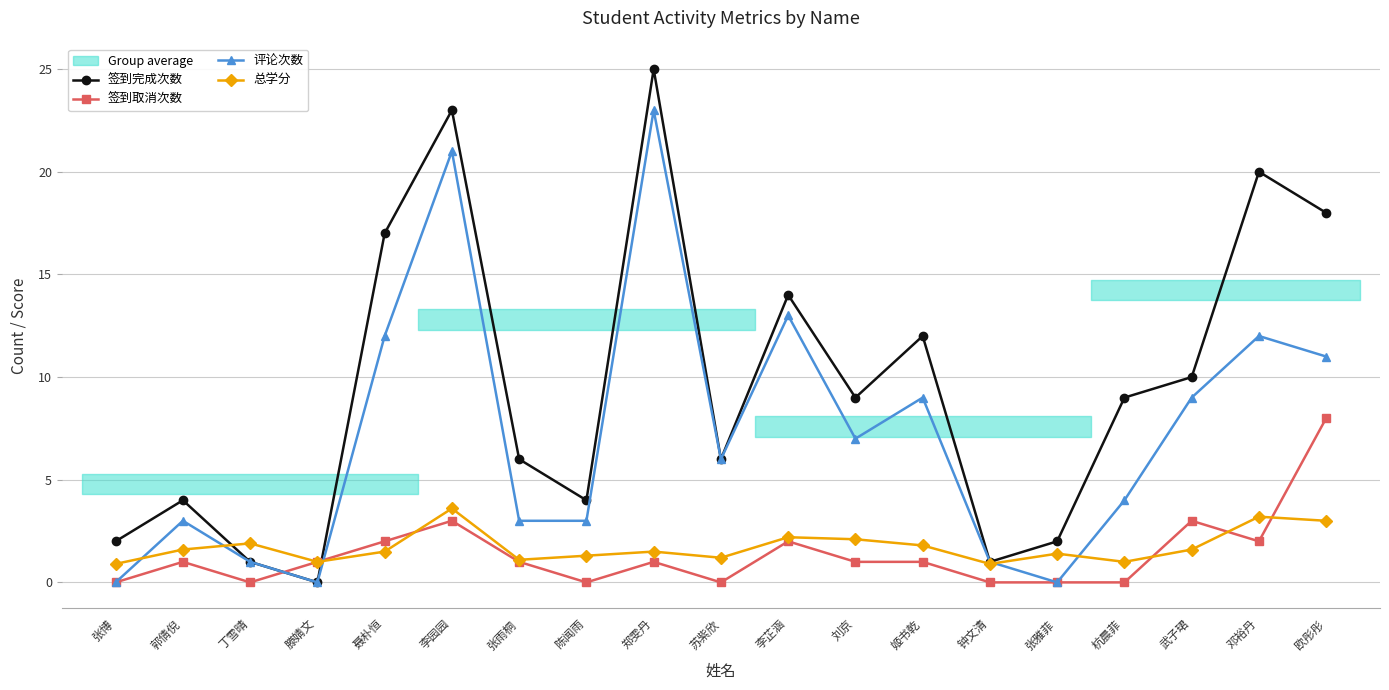

Between which two adjacent categories do 签到完成次数 and 签到取消次数 first intersect?

丁雪晴 and 滕婧文